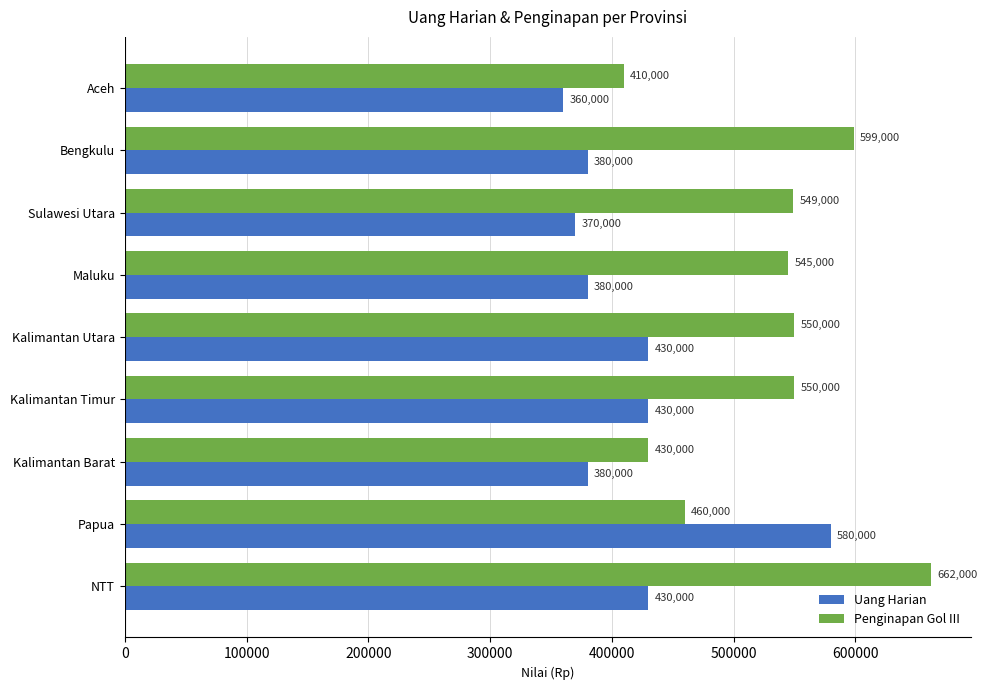

What is the smallest value displayed?

360000